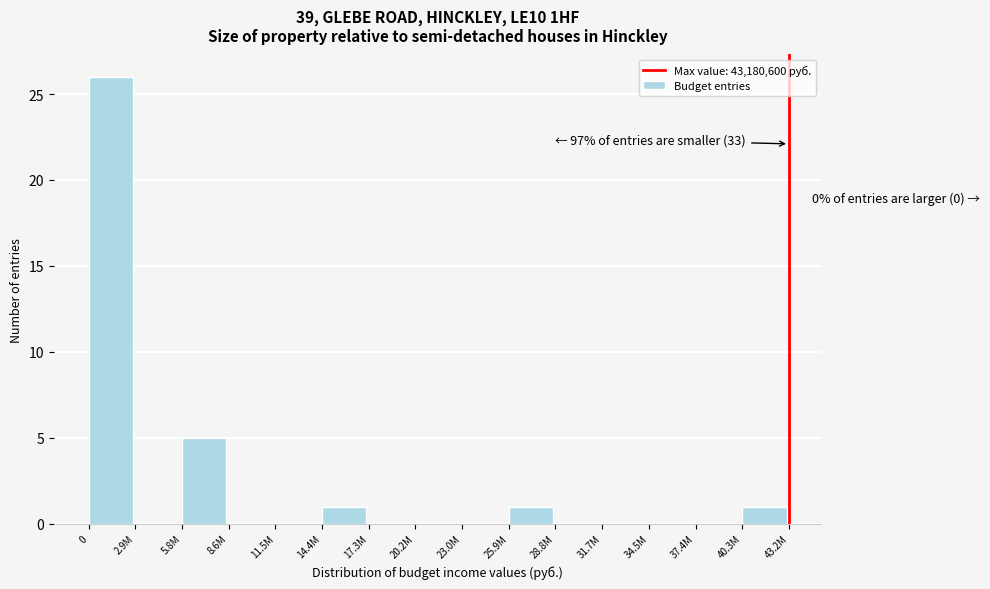

Reading right to left, what are all the values shown in this chart?

40.3M=1	37.4M=0	34.5M=0	31.7M=0	28.8M=0	25.9M=1	23.0M=0	20.2M=0	17.3M=0	14.4M=1	11.5M=0	8.6M=0	5.8M=5	2.9M=0	0=26